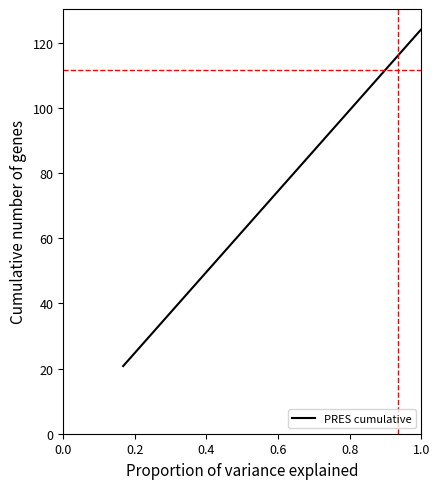

True or false: there are more than 2 points higher than both neighbors.

False